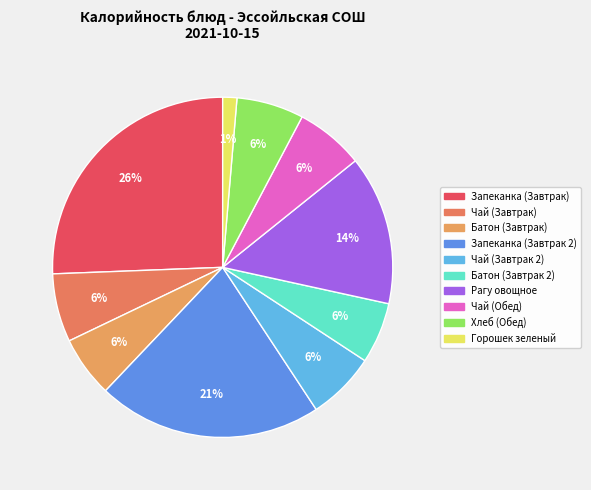

Rank the categories by value from highest to lowest.

Запеканка (Завтрак), Запеканка (Завтрак 2), Рагу овощное, Чай (Завтрак), Чай (Завтрак 2), Чай (Обед), Хлеб (Обед), Батон (Завтрак), Батон (Завтрак 2), Горошек зеленый